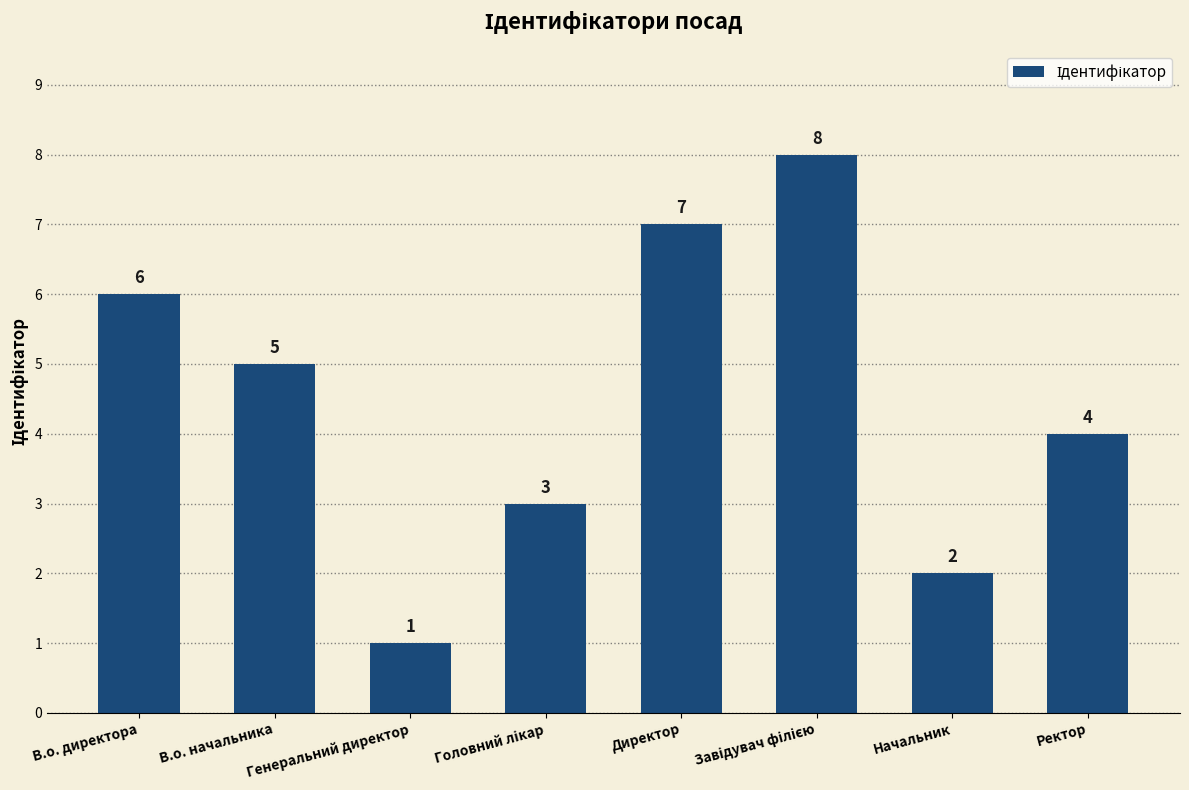

What is the difference between the maximum and minimum values?

7